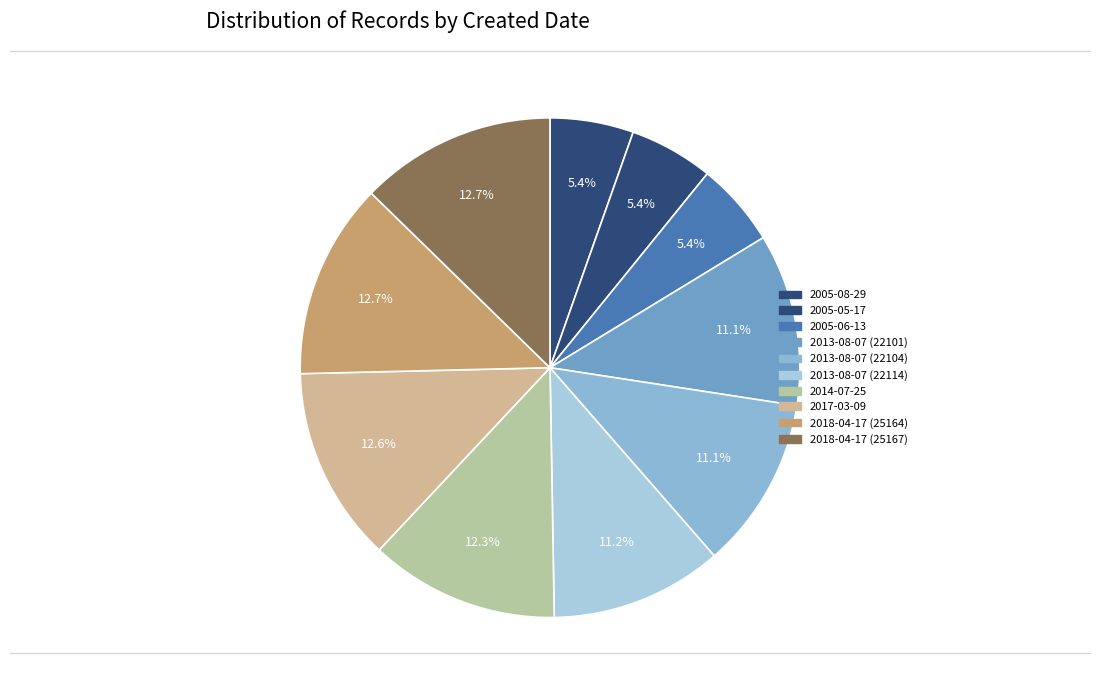

The 2005-08-29 slice represents 5% of the pie. True or false?

True